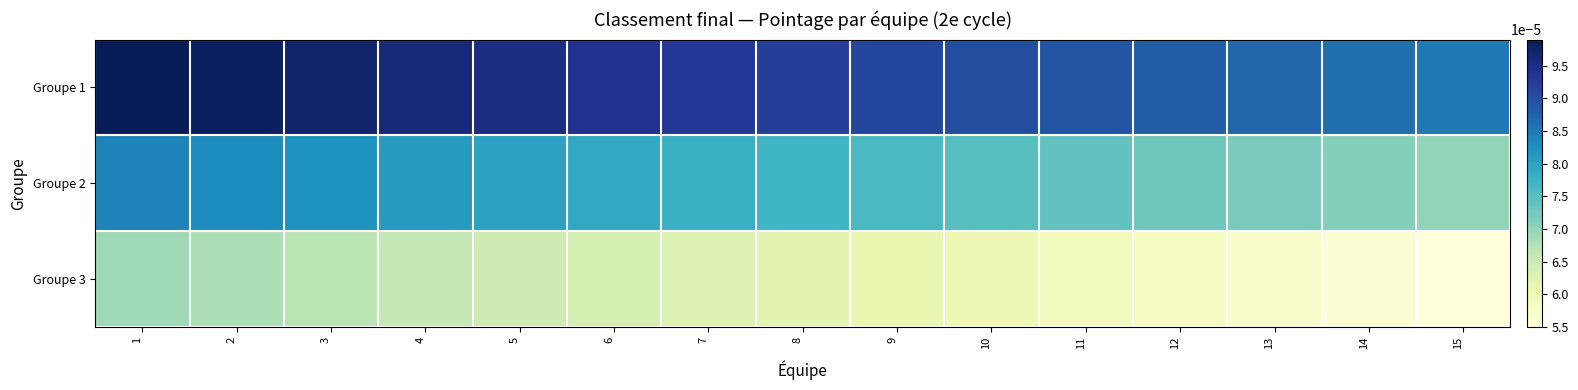

Rank the series at 14 from highest to lowest value.

Groupe 1, Groupe 2, Groupe 3